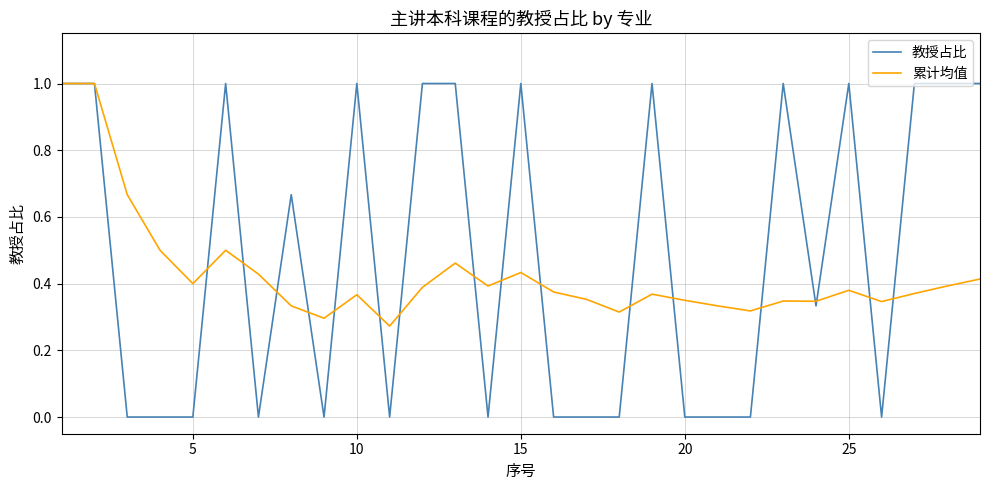

List the series in order of their overall mean, lowest first.

累计均值, 教授占比